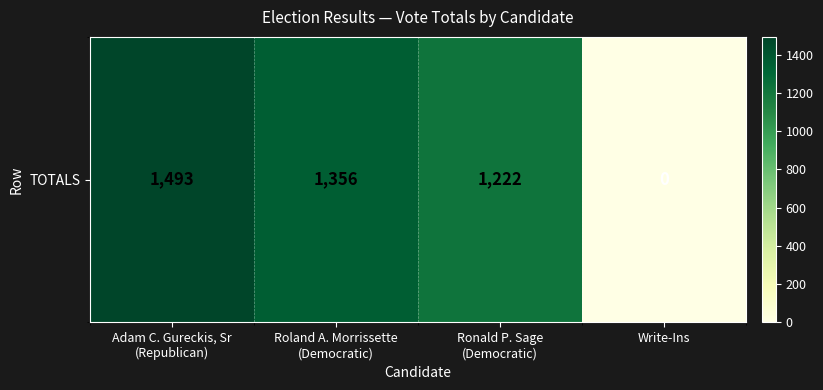

List the labels in order of value, largest first.

Adam C. Gureckis, Sr
(Republican), Roland A. Morrissette
(Democratic), Ronald P. Sage
(Democratic), Write-Ins